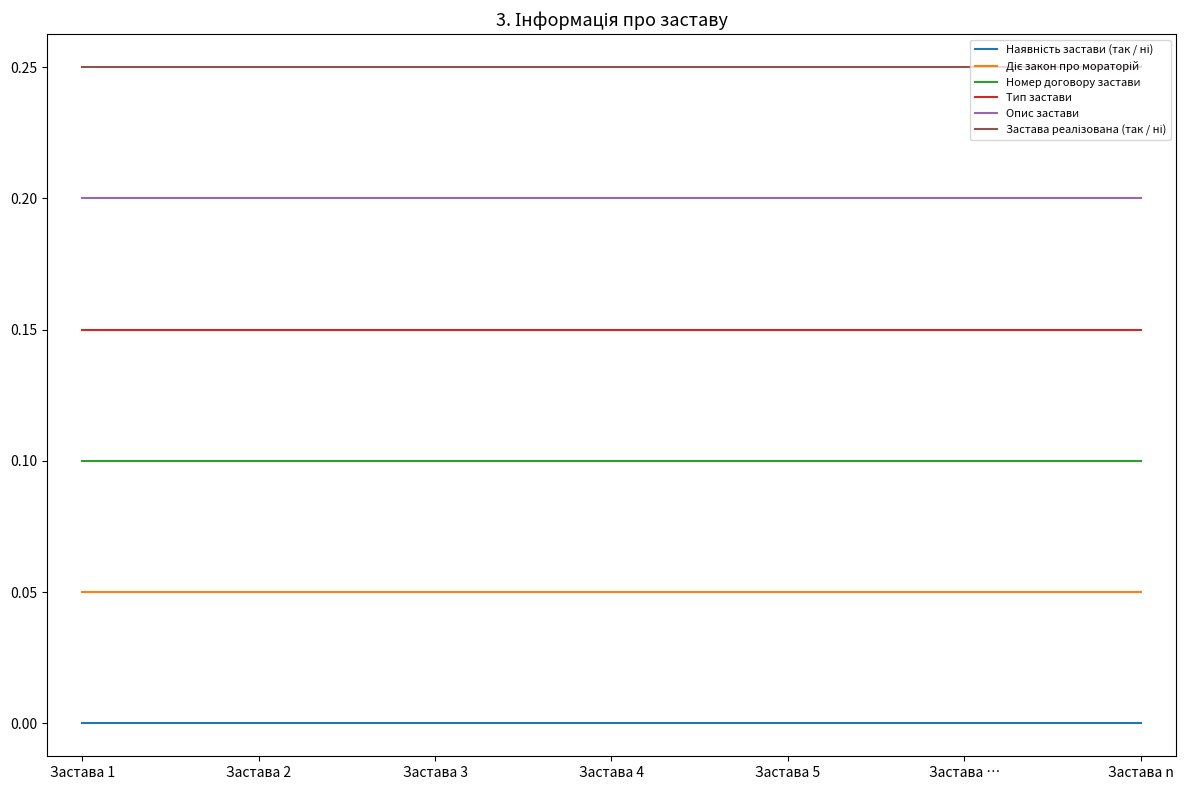

What is the sum of the Опис застави values at Застава 1 and Застава n?

0.4